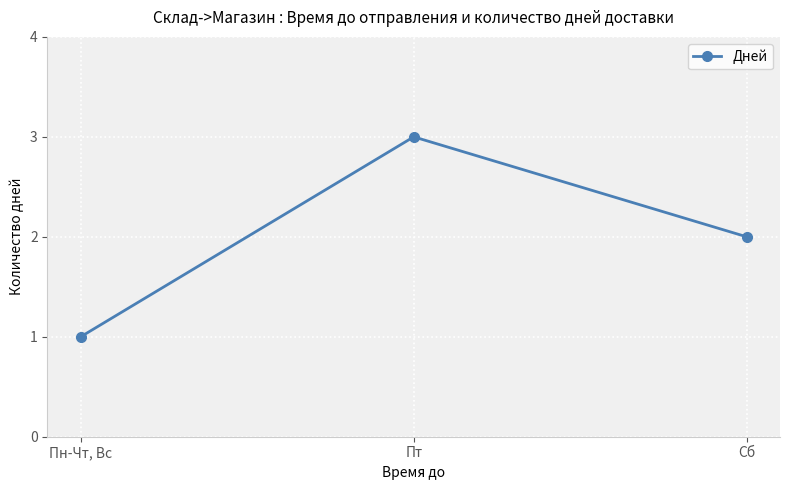

How many data points does each series have?

3